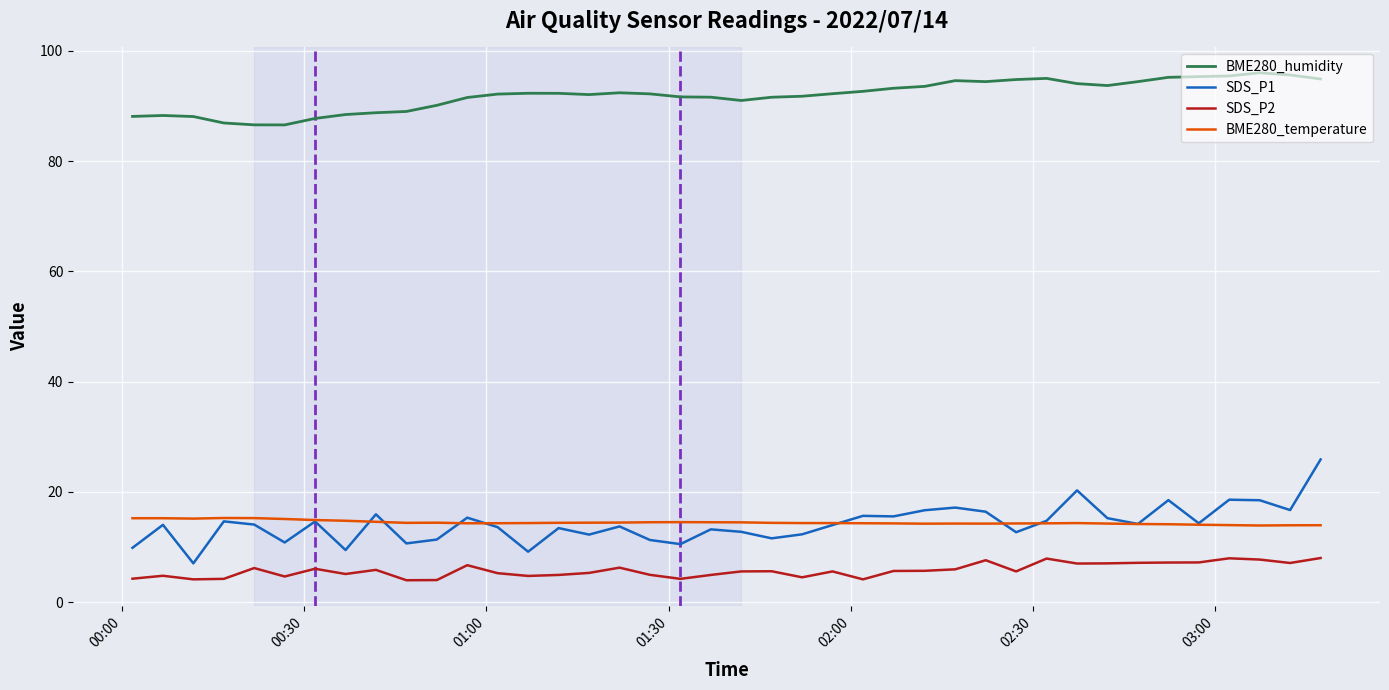

List the series in order of their peak value, lowest first.

SDS_P2, BME280_temperature, SDS_P1, BME280_humidity